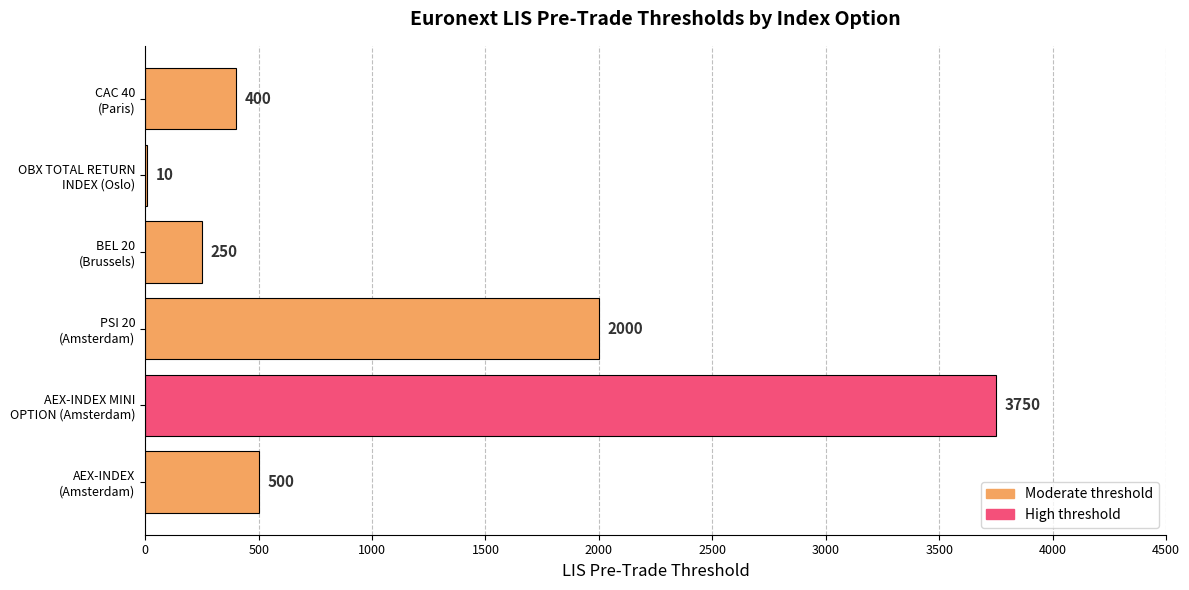

What is the greatest value displayed?

3750